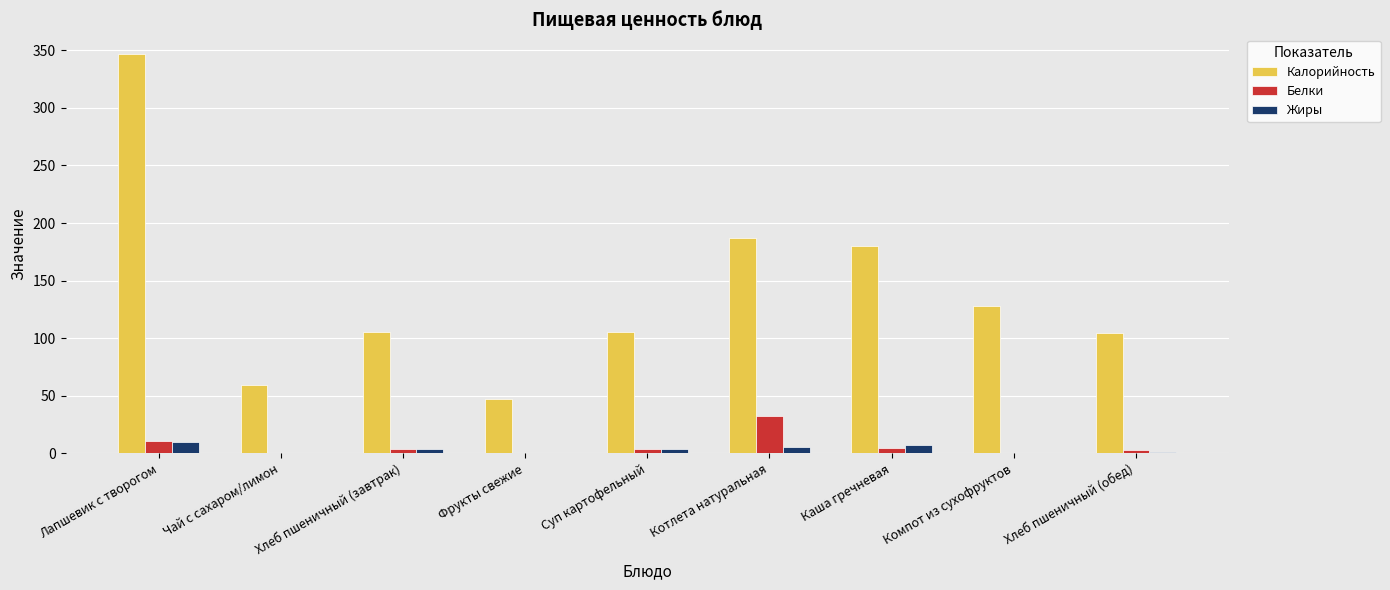

How many groups of bars are there?

9